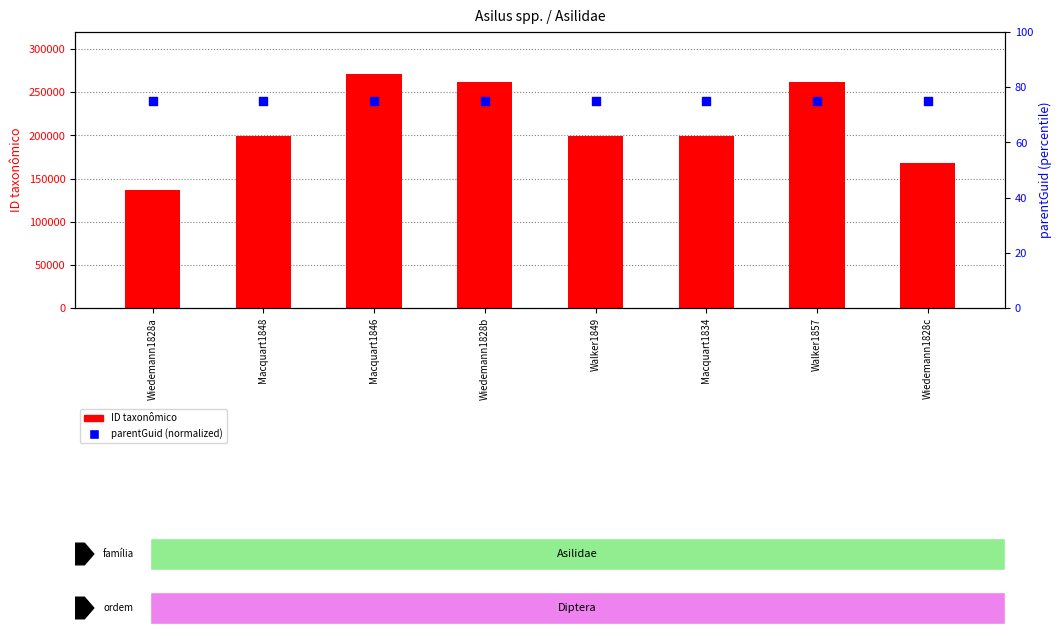

Which series reaches the maximum Y coordinate?

ID taxonômico